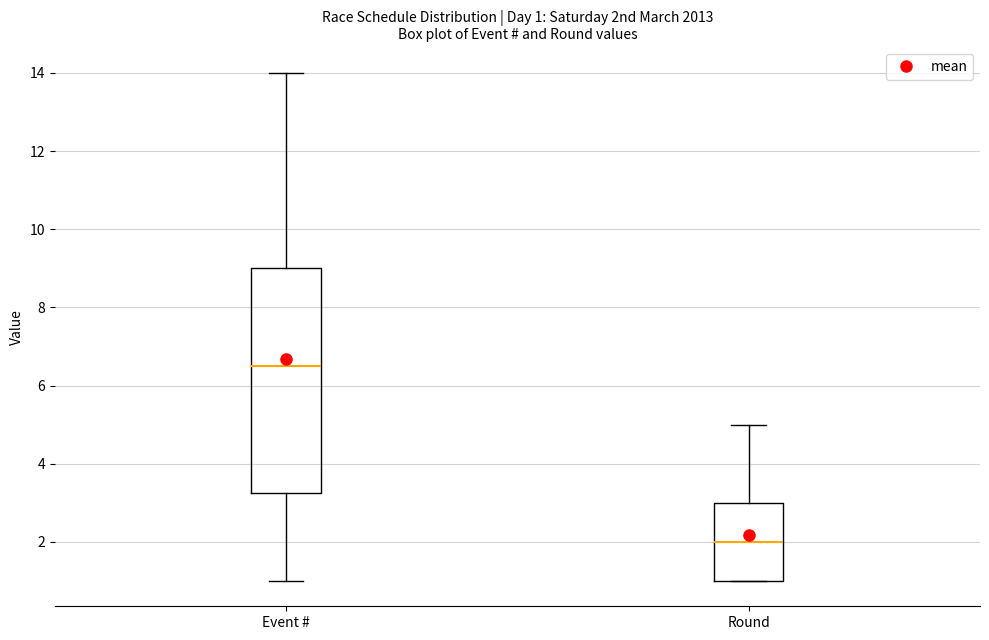

Which box's median line is the highest?

Event #